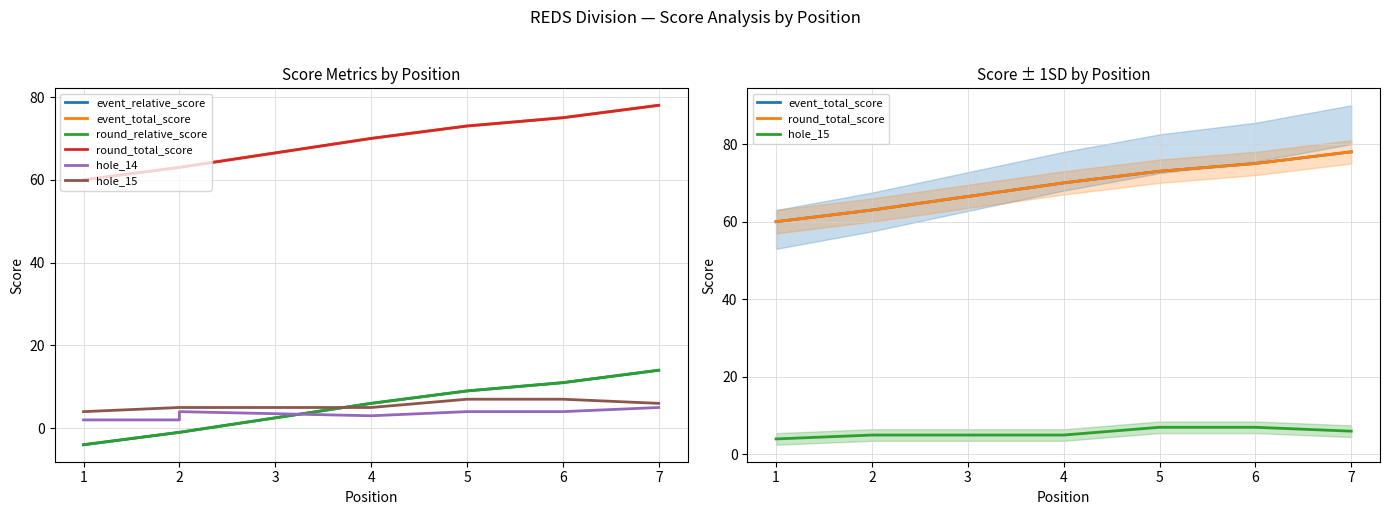

Between 1 and 2, which series saw the biggest shift?

event_relative_score